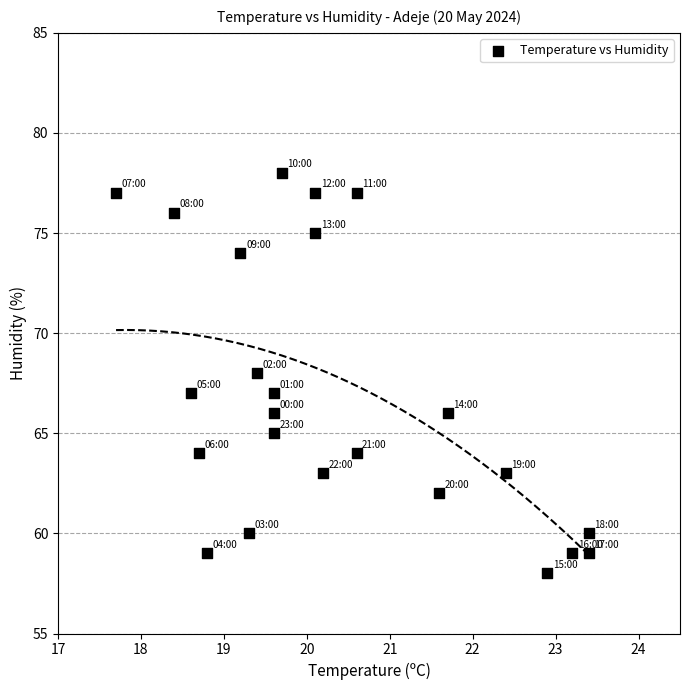

What is the range of Y values (max minus min)?

20